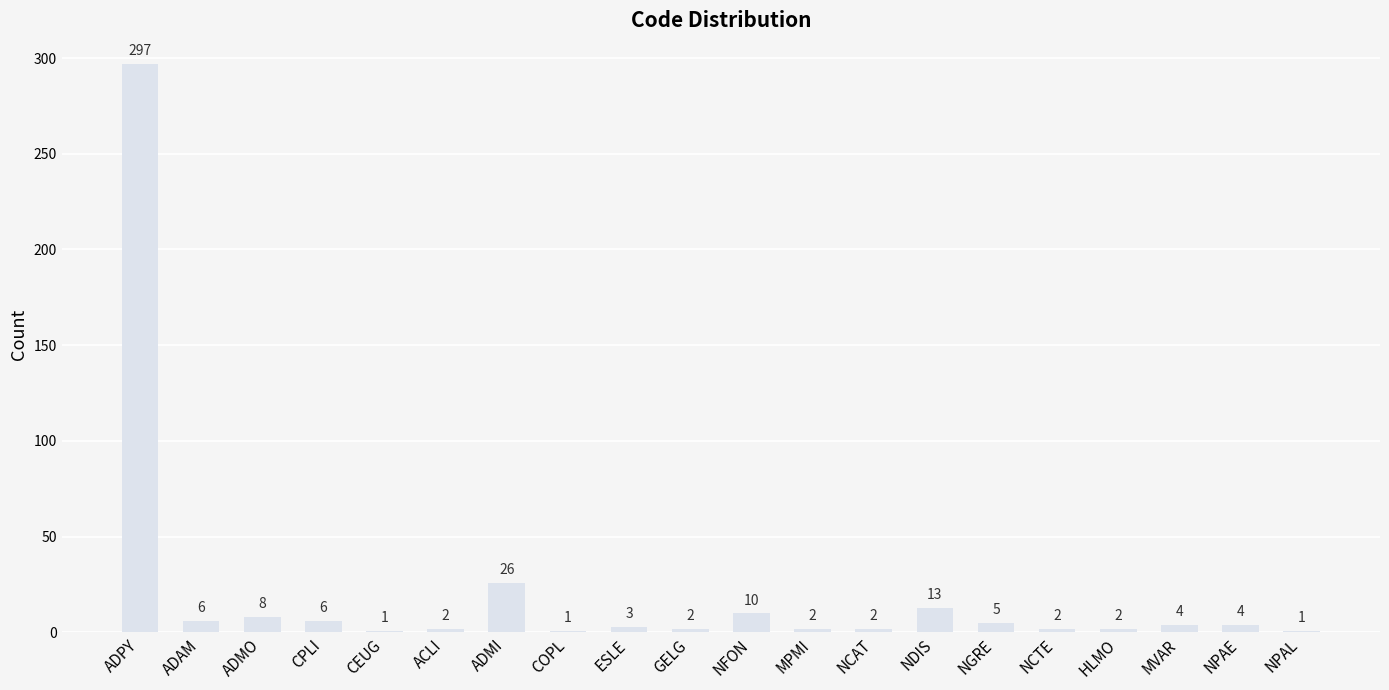

Between NCTE and ADPY, which is larger?

ADPY